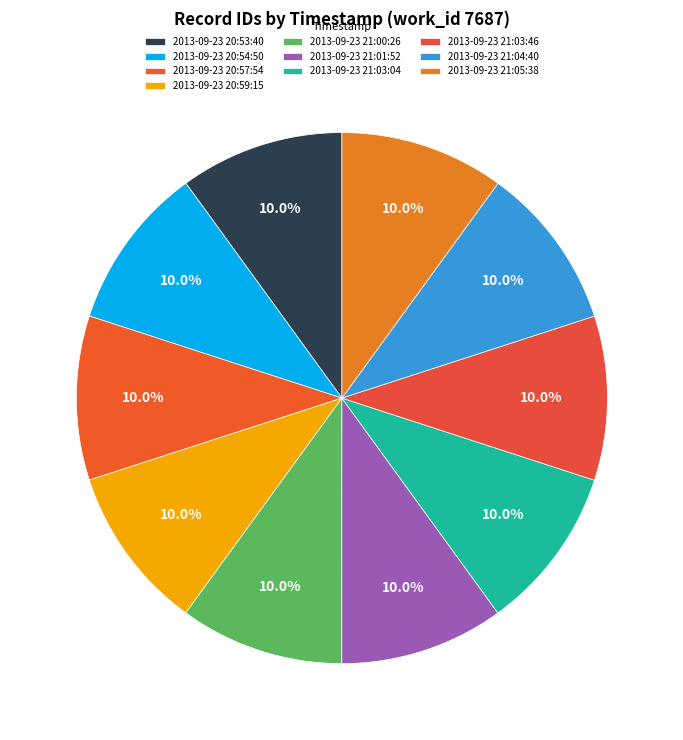

To the nearest percent, what percentage of the pie is 2013-09-23 20:53:40?

10%